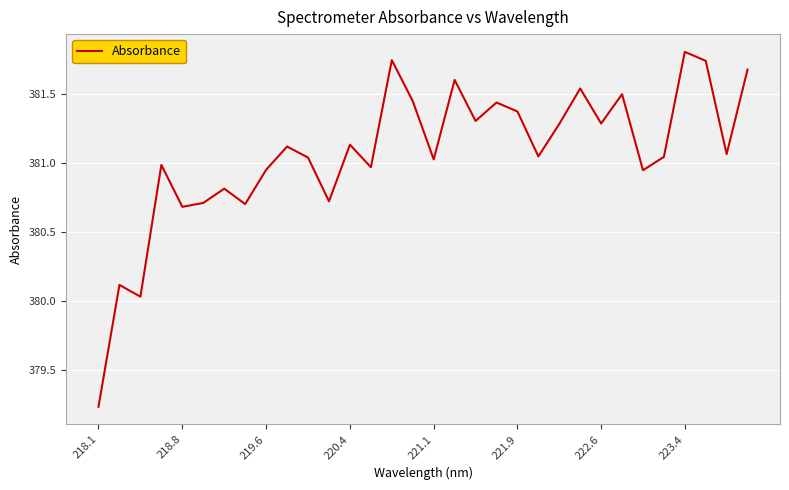

What is the maximum value shown in the chart?

381.8